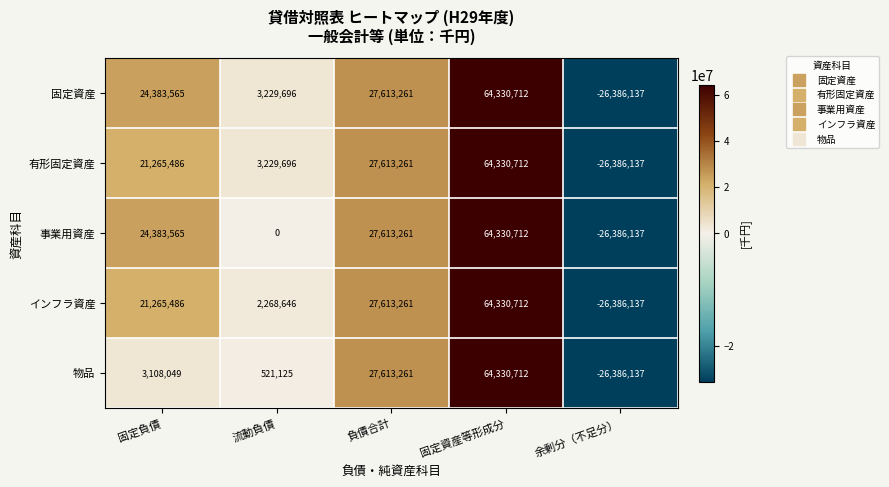

What is the difference between the second highest and second lowest values in the 固定資産 series?

24383565